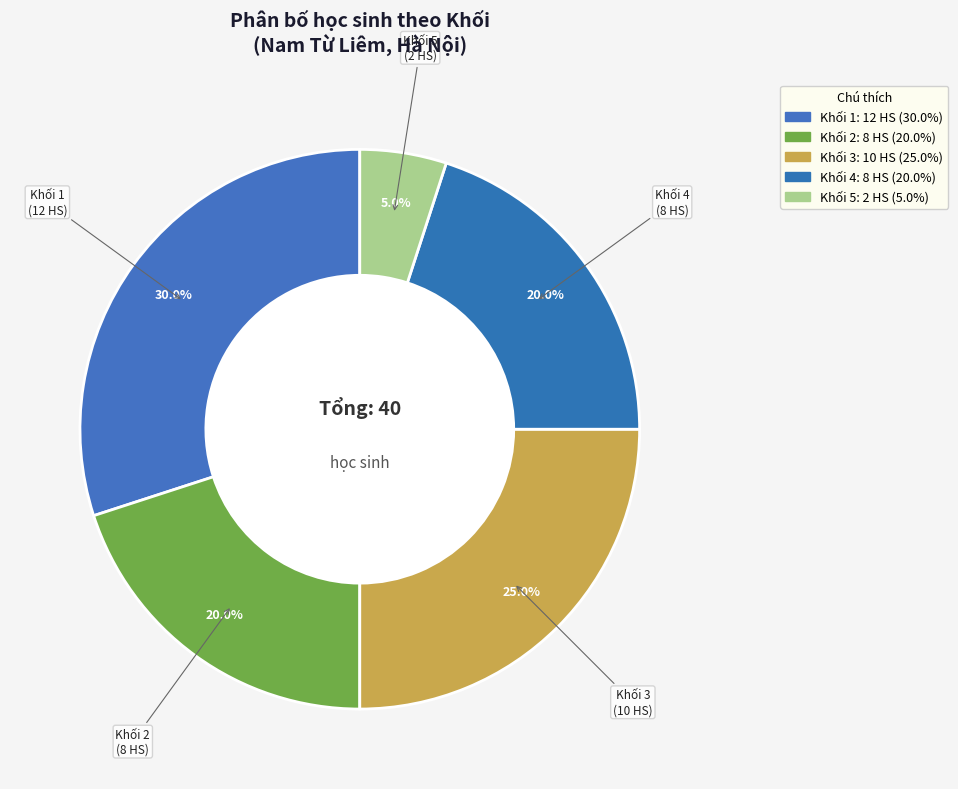

Which slice is the largest?

Khối 1